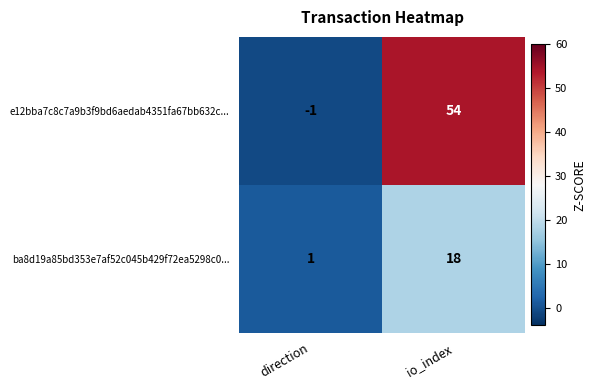

Reading left to right, extract all data points from this chart.

e12bba7c8c7a9b3f9bd6aedab4351fa67bb632c...: -1	54
ba8d19a85bd353e7af52c045b429f72ea5298c0...: 1	18